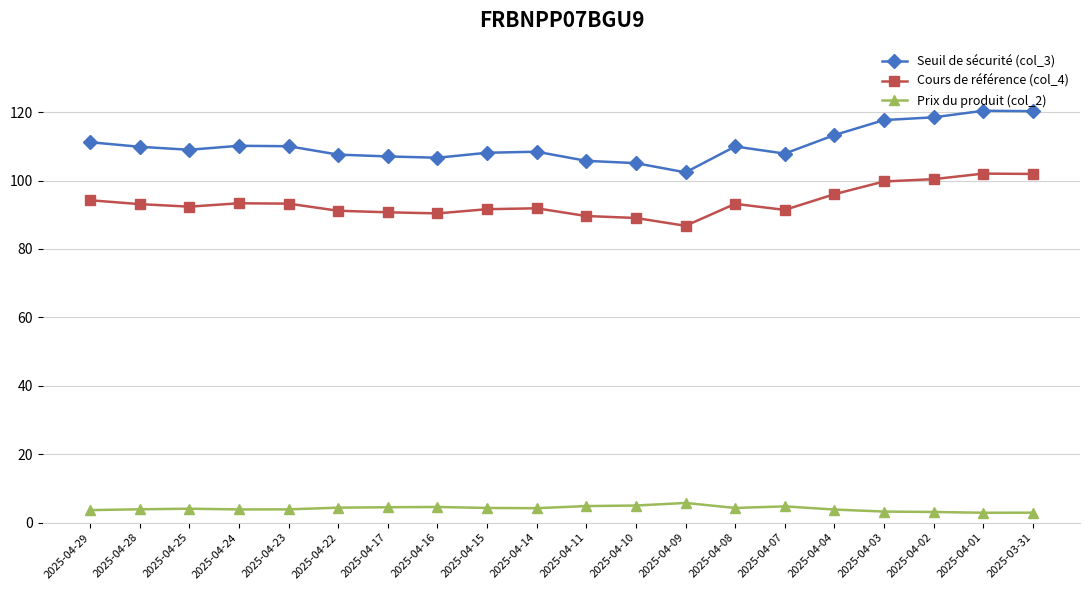

What is the maximum value for Cours de référence (col_4)?

102.0